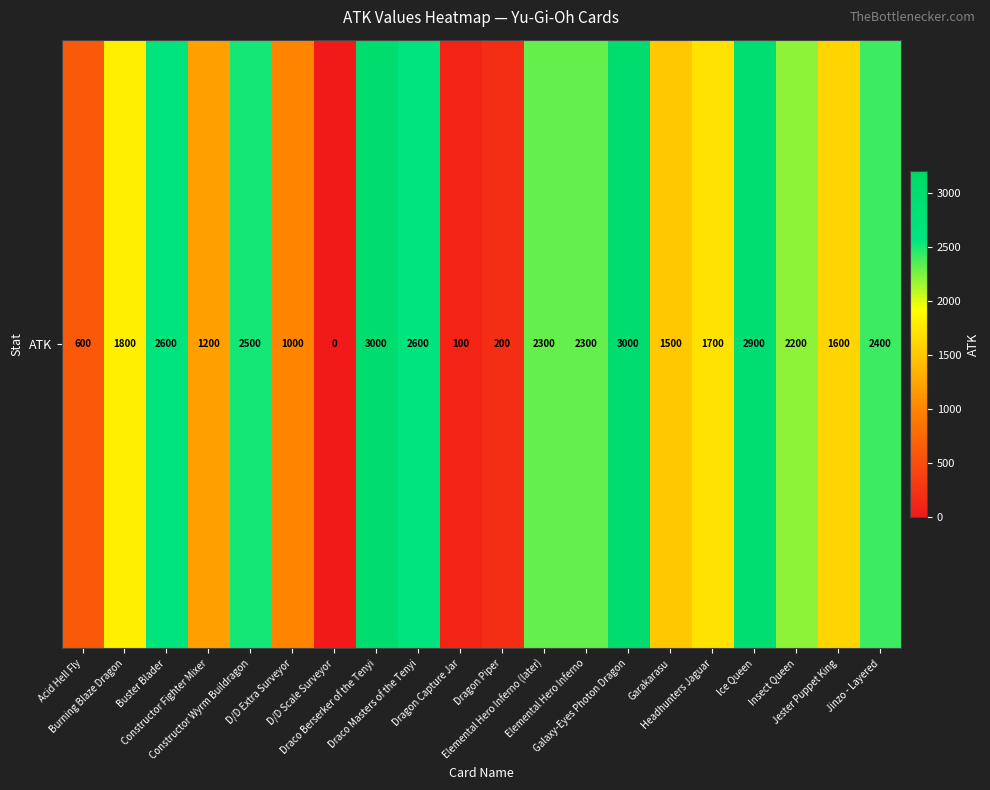

What is the difference between the maximum and minimum values?

3000